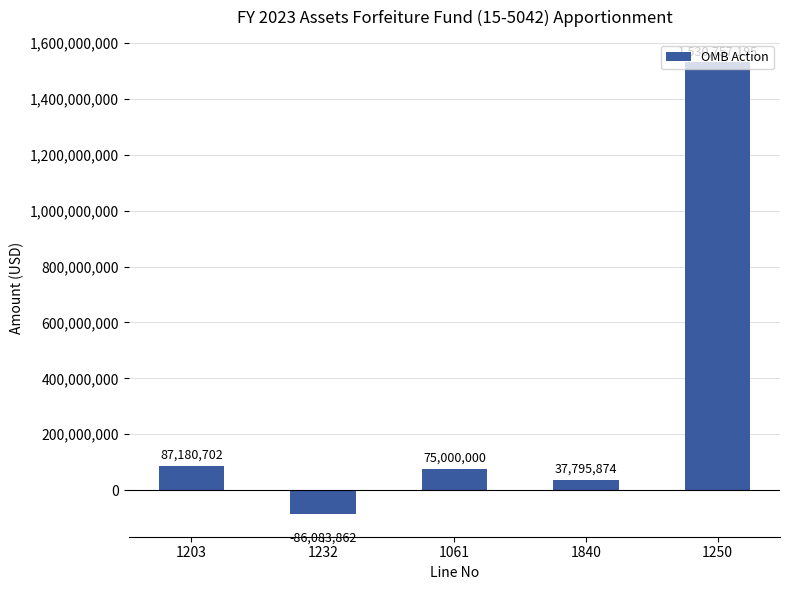

What is the minimum value shown in the chart?

-86083862